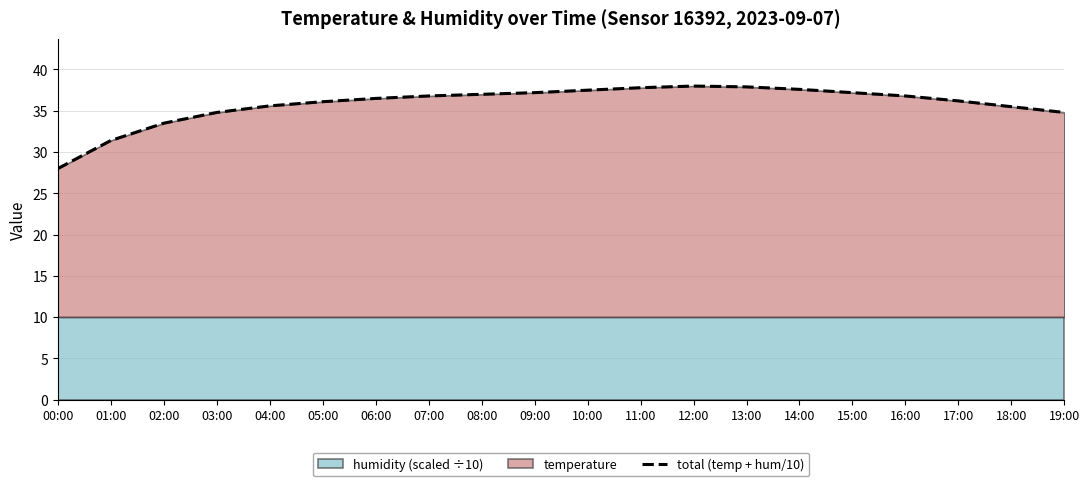

Where is the first local maximum?

12:00